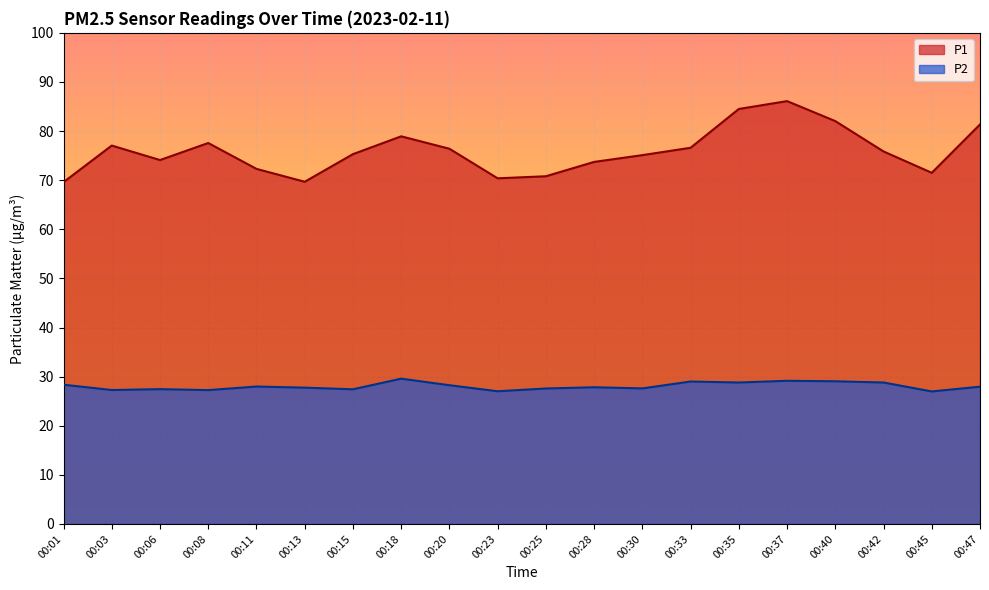

Rank the categories by P2 value from highest to lowest.

00:18, 00:37, 00:40, 00:33, 00:35, 00:42, 00:01, 00:20, 00:11, 00:47, 00:28, 00:13, 00:30, 00:25, 00:06, 00:15, 00:03, 00:08, 00:23, 00:45